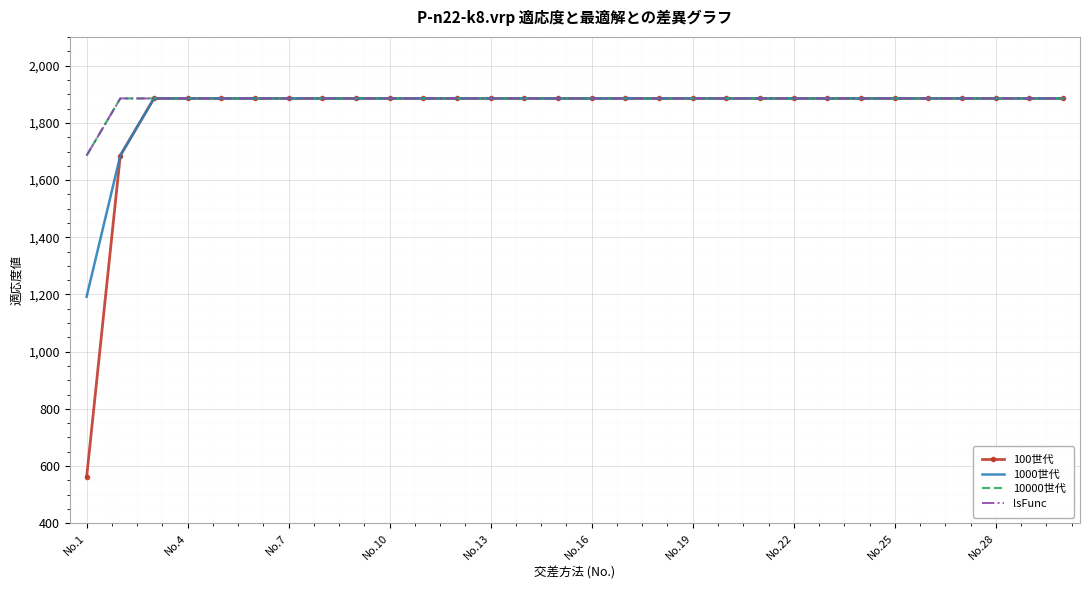

What is the average value of the 1000世代 series?

1855.9